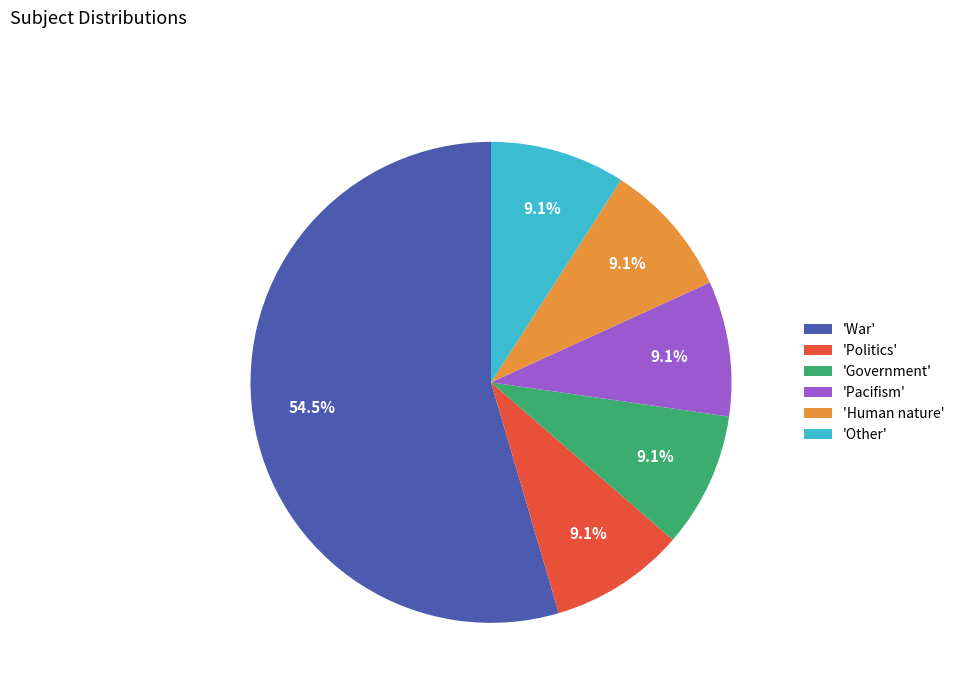

Which category has the biggest portion of the pie?

'War'